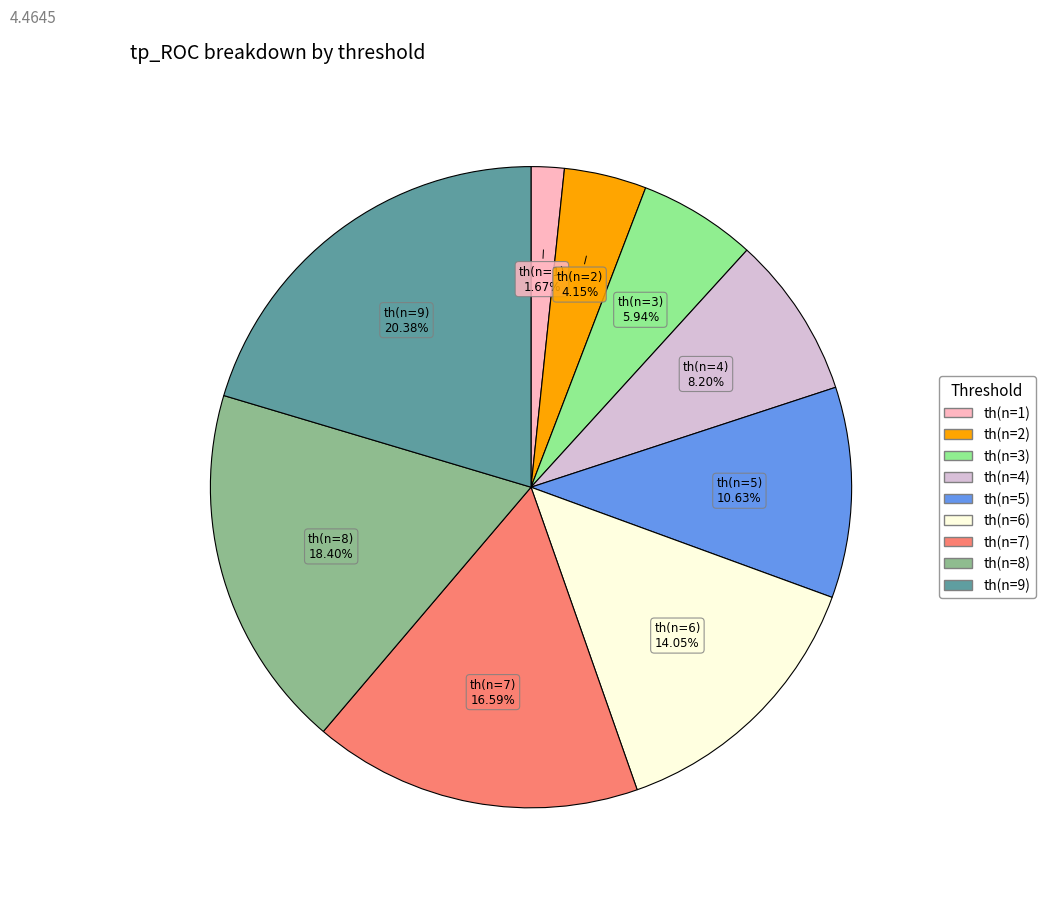

Rank the categories by value from highest to lowest.

th(n=9), th(n=8), th(n=7), th(n=6), th(n=5), th(n=4), th(n=3), th(n=2), th(n=1)